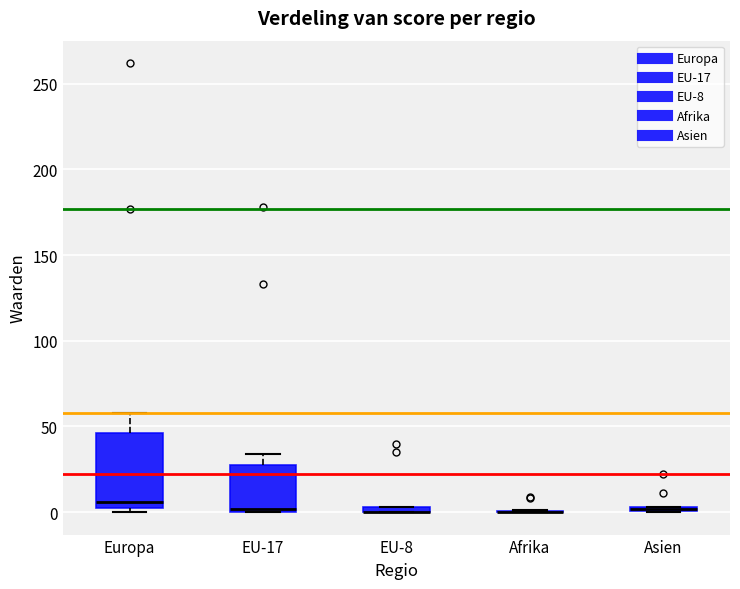

Which box is the tallest, from its lower edge to its upper edge?

Europa